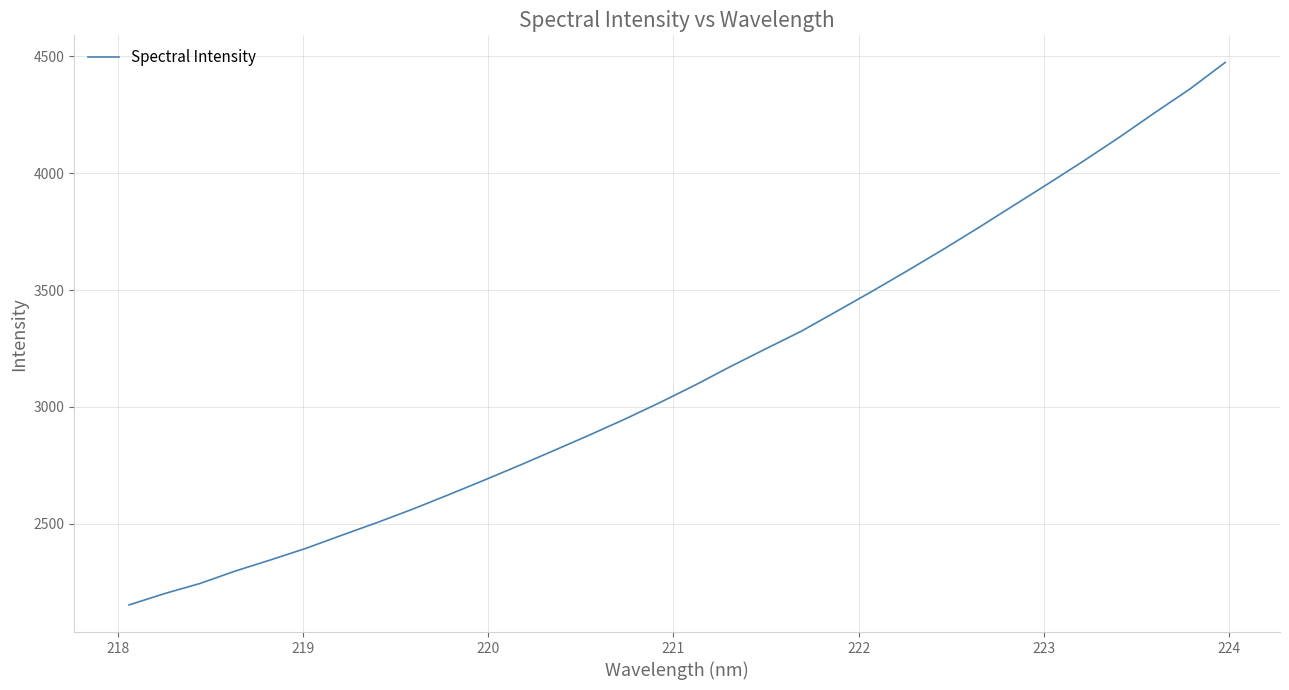

What is the maximum value shown in the chart?

4474.4